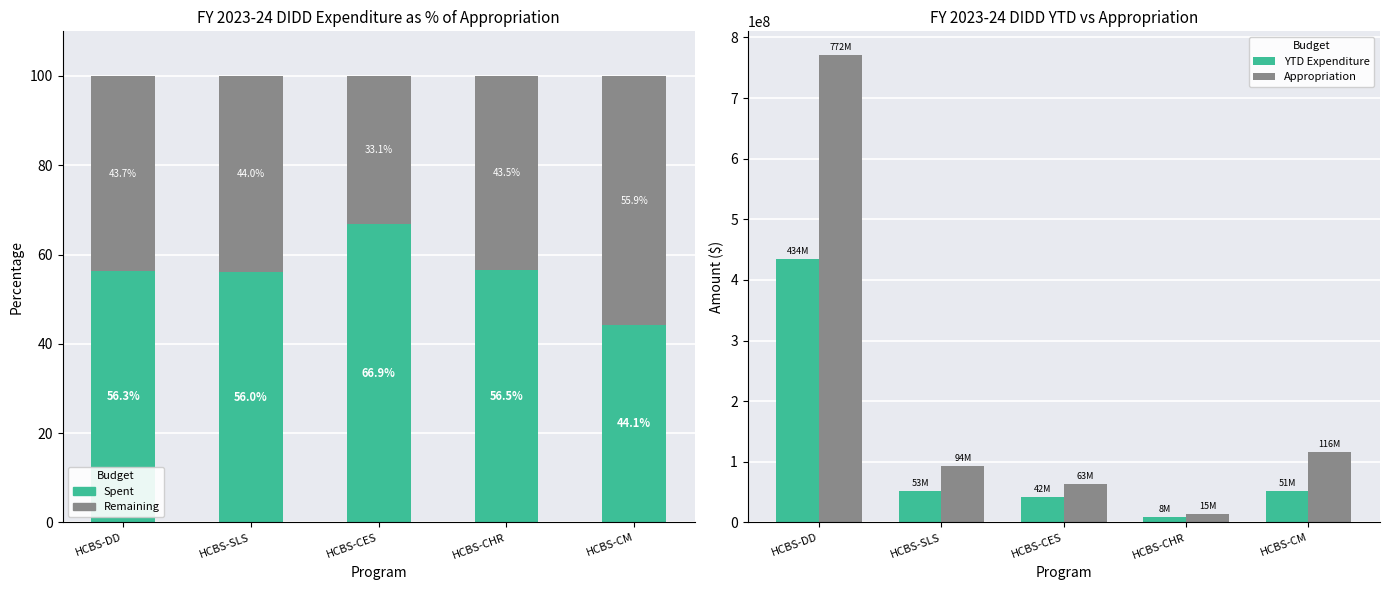

Reading left to right, extract all data points from this chart.

Spent: 56.3	56.0	66.9	56.5	44.1
Remaining: 43.7	44.0	33.1	43.5	55.8
YTD Expenditure: 434318165.4	52553311.9	42083854.8	8307399.7	51173338.3
Appropriation: 771570563.0	93765842.0	62870839.0	14689243.0	115903041.0